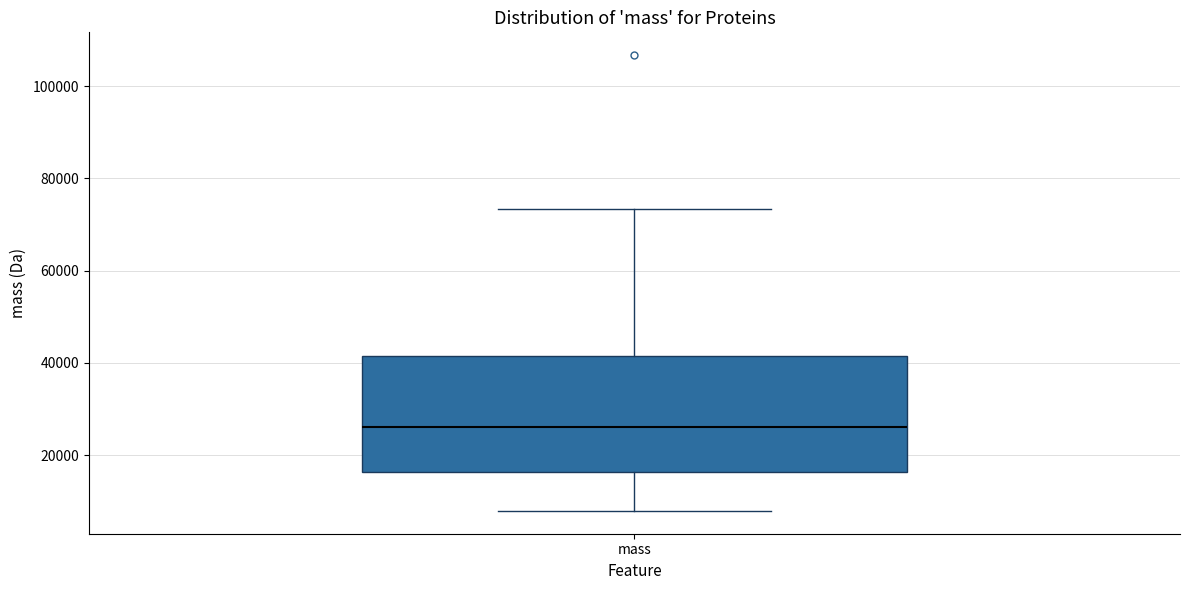

Transcribe this box plot: give where the median line is, the range the box spans, and where the two whiskers end, as read against the y-axis. The values are not printed on the chart, so give them approximately, as read against the axis.

median 26000, box 16000 to 42000, whiskers 8000 to 74000